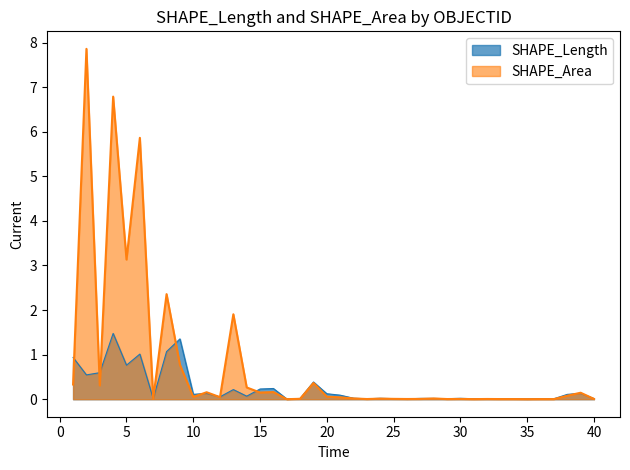

In SHAPE_Area, how many points are lower than both neighbors (excluding endpoints)?

14